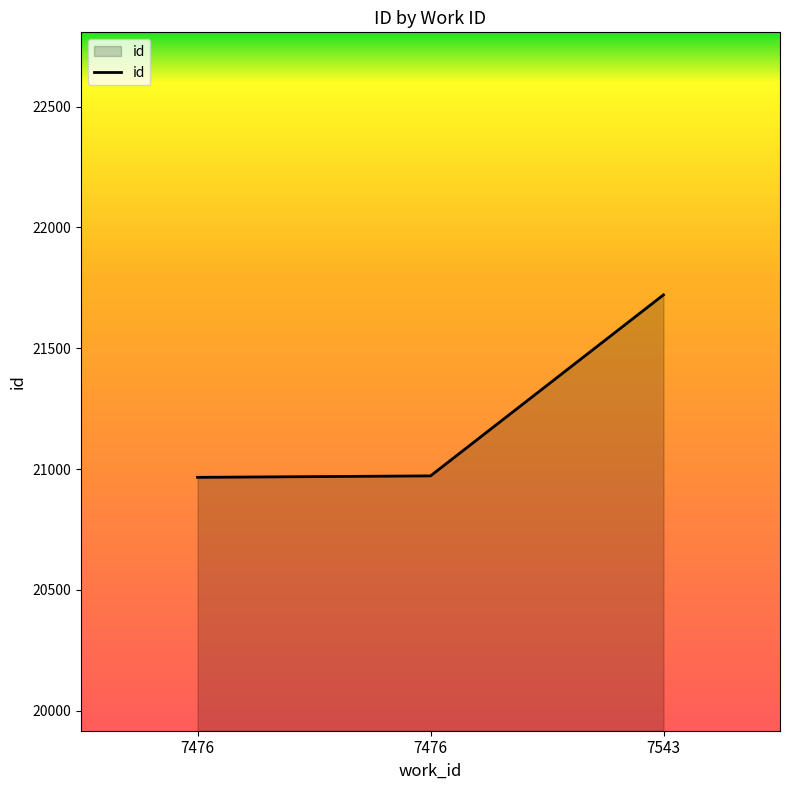

How many series are shown in this chart?

1